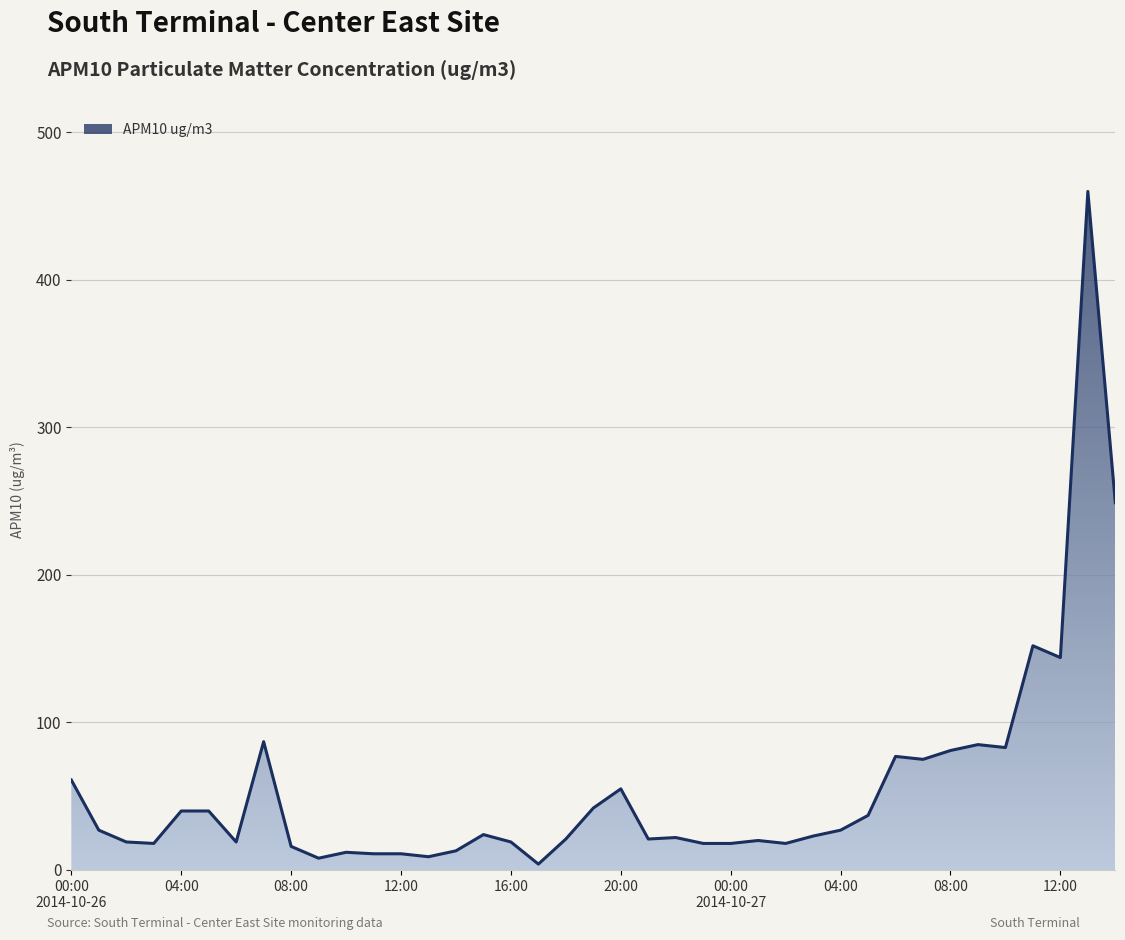

What is the greatest value displayed?

460